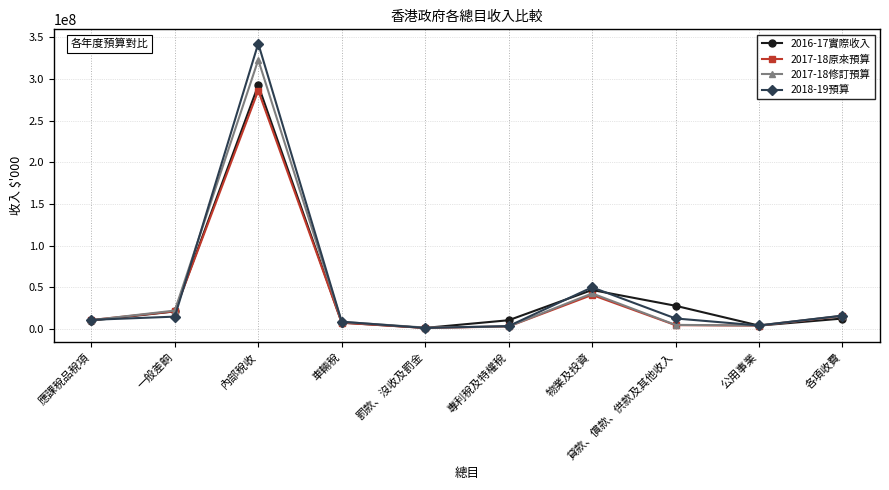

At which category does the chart reach its peak across all series?

內部稅收